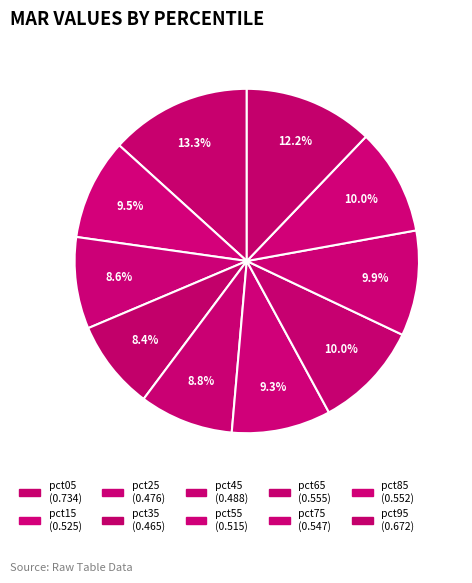

Count the number of slices in the pie.

10